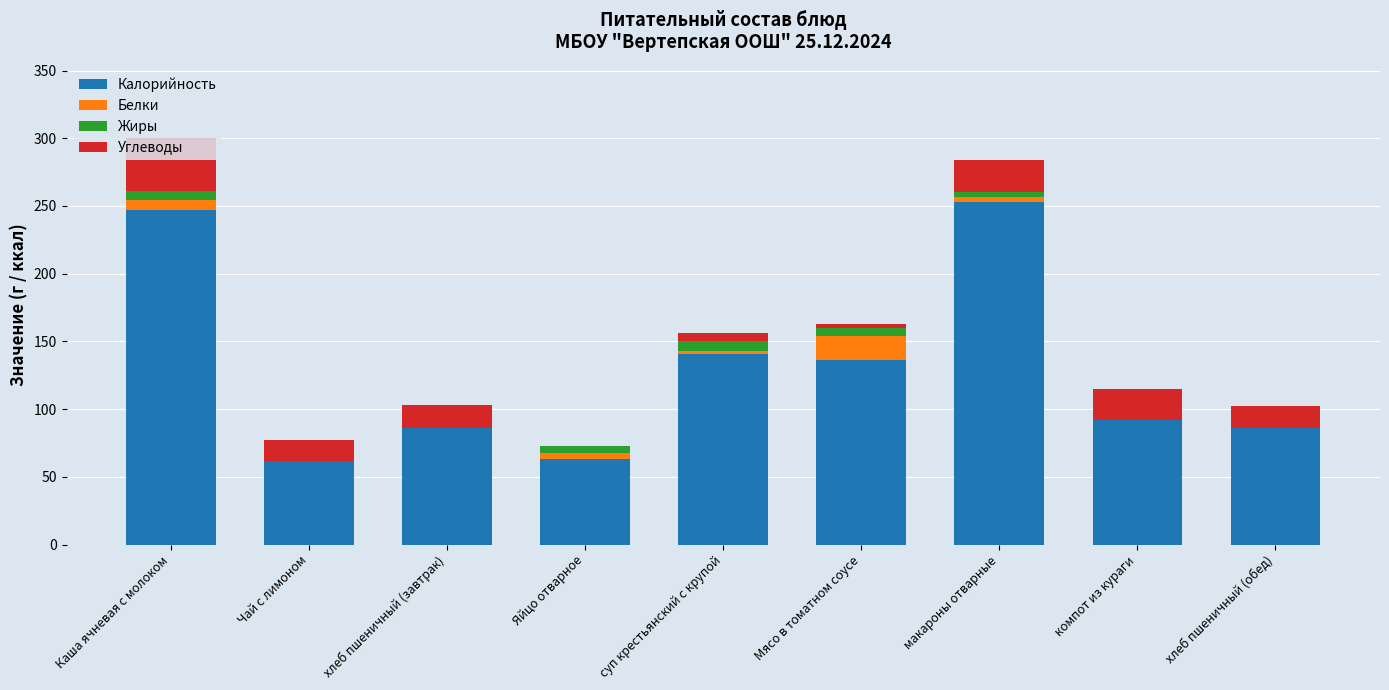

Is it true that Калорийность equals 43.8 at Яйцо отварное?

False